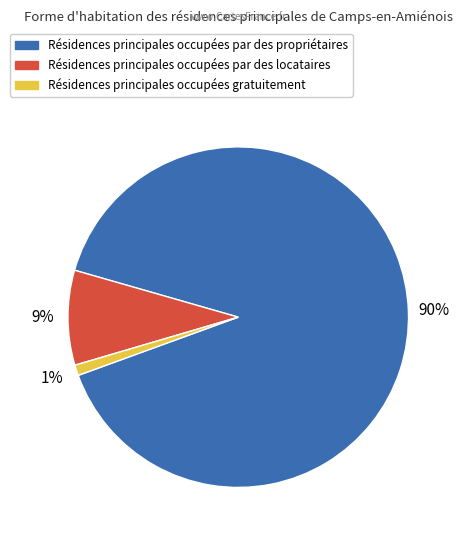

How many slices are in this pie chart?

3